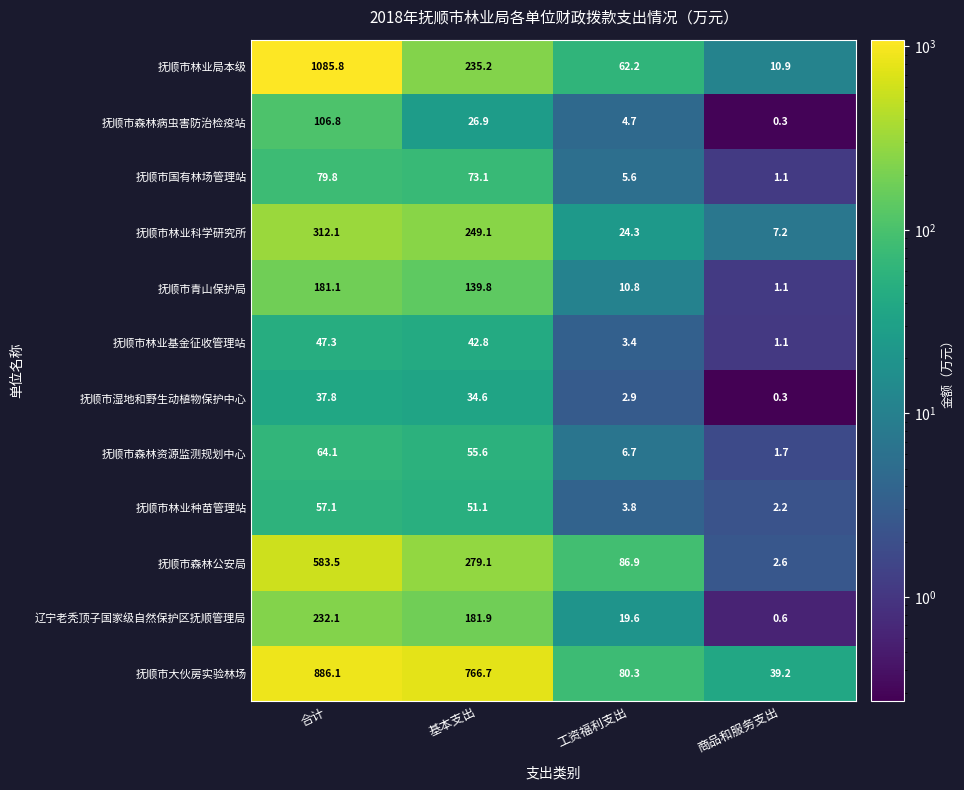

What is the difference between the maximum and second lowest values in the 抚顺市国有林场管理站 series?

74.2